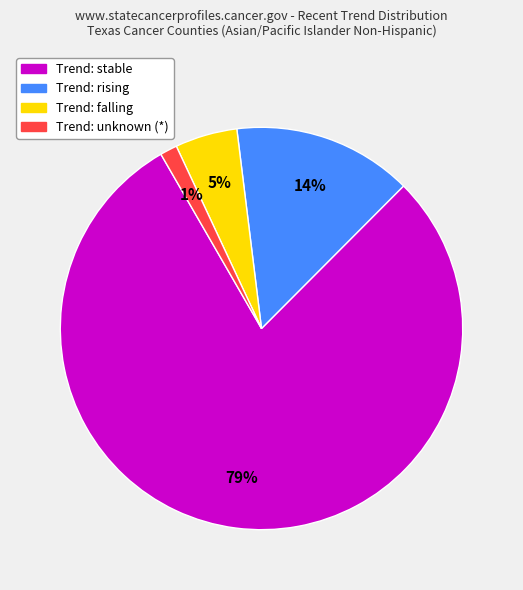

To the nearest percent, what is the average slice percentage?

25%